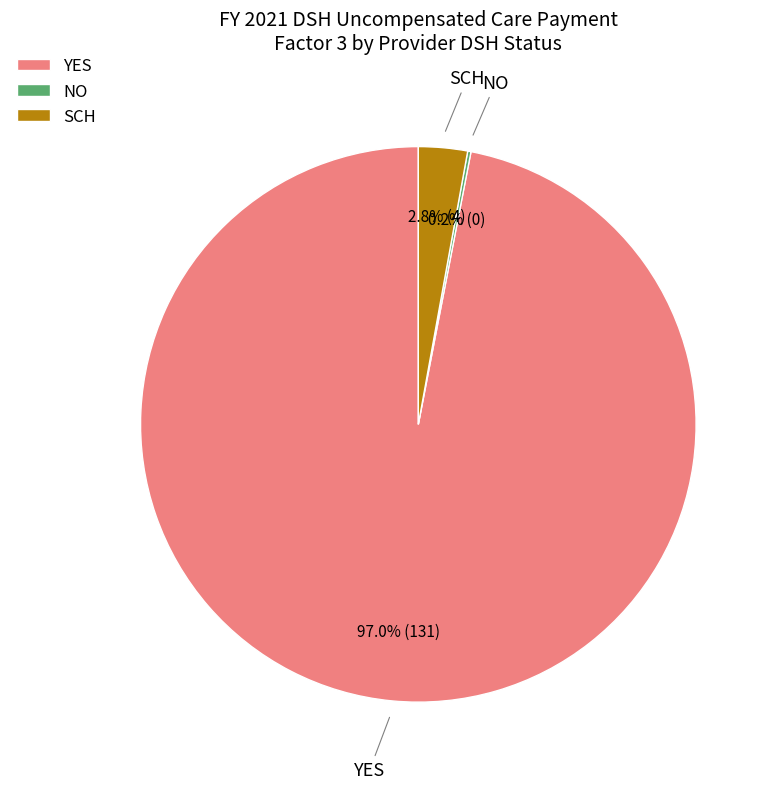

Which has a higher value, YES or SCH?

YES